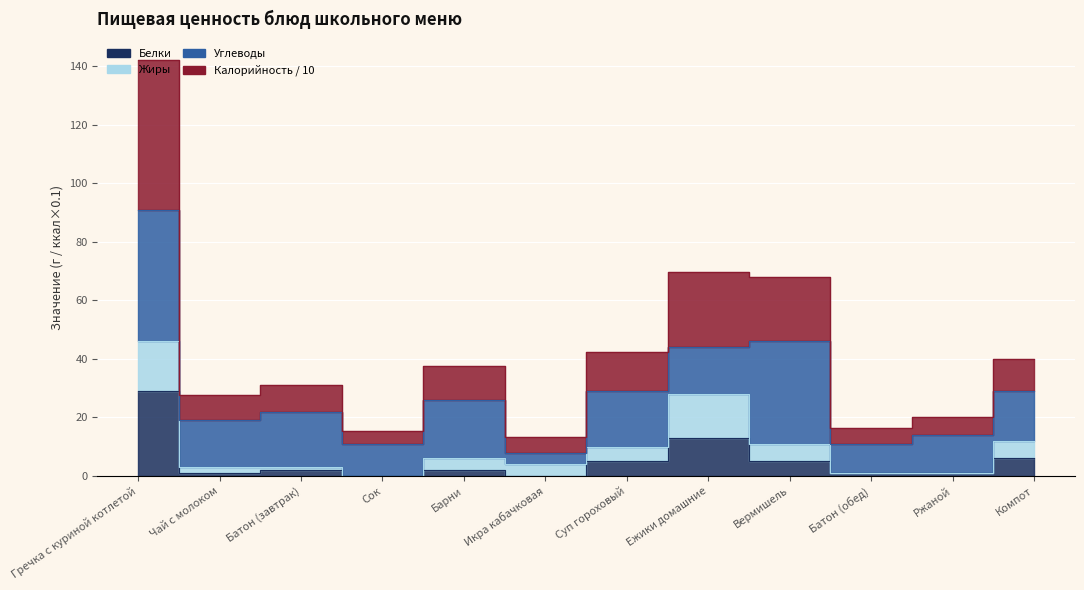

What is the label of the 2nd point from the right?

Ржаной